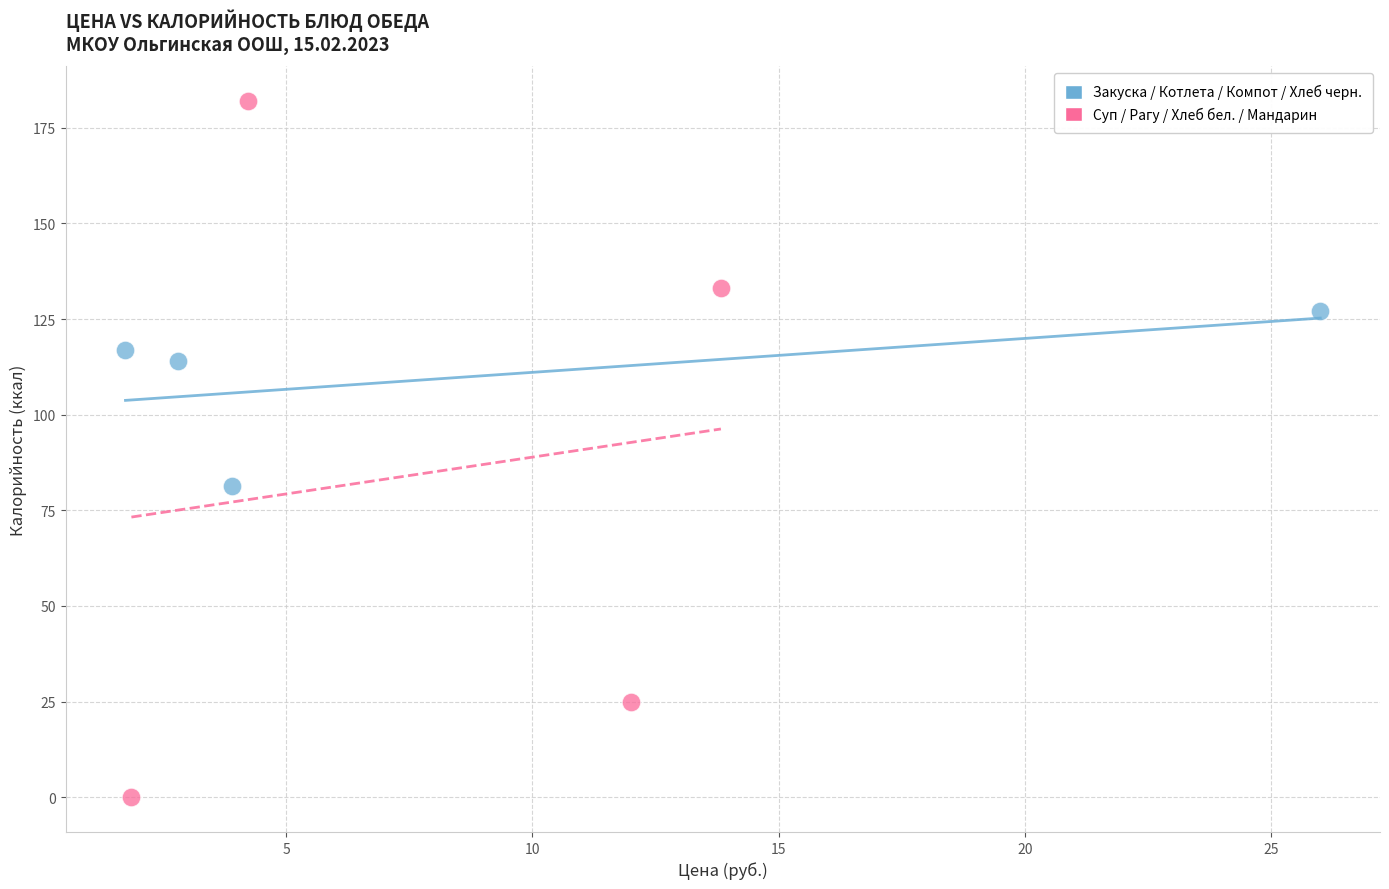

What are all the series names shown in the legend?

Закуска / Котлета / Компот / Хлеб черн., Суп / Рагу / Хлеб бел. / Мандарин